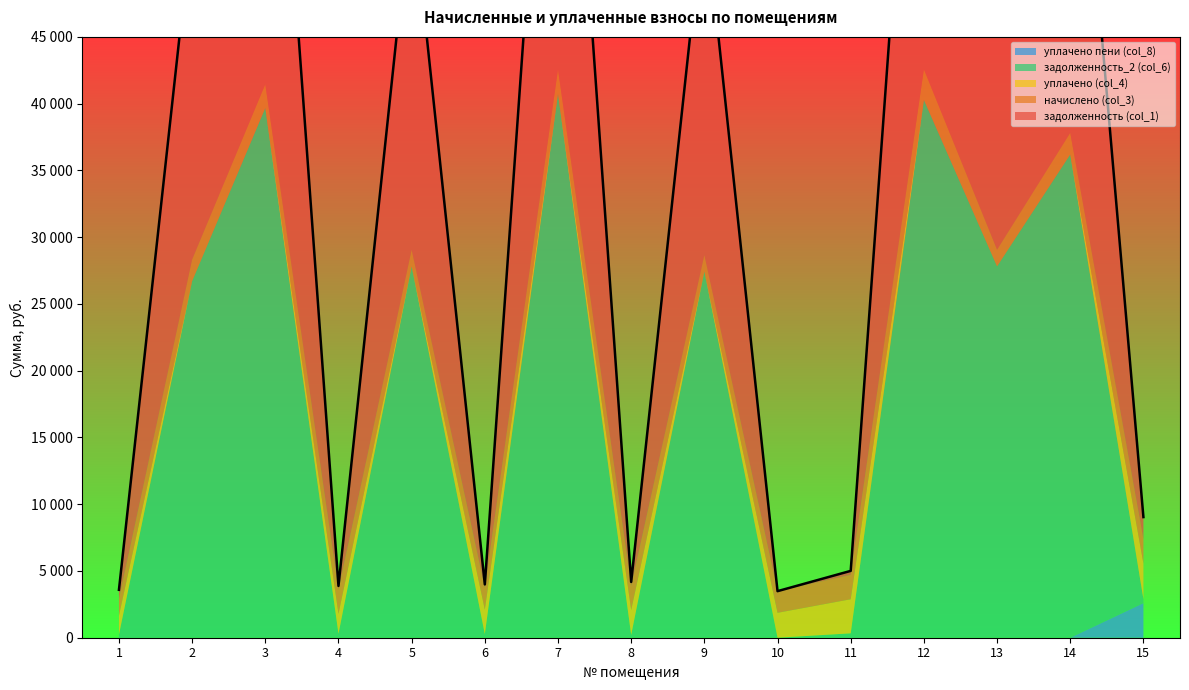

What is the highest value of the уплачено пени (col_8) series?

2593.7